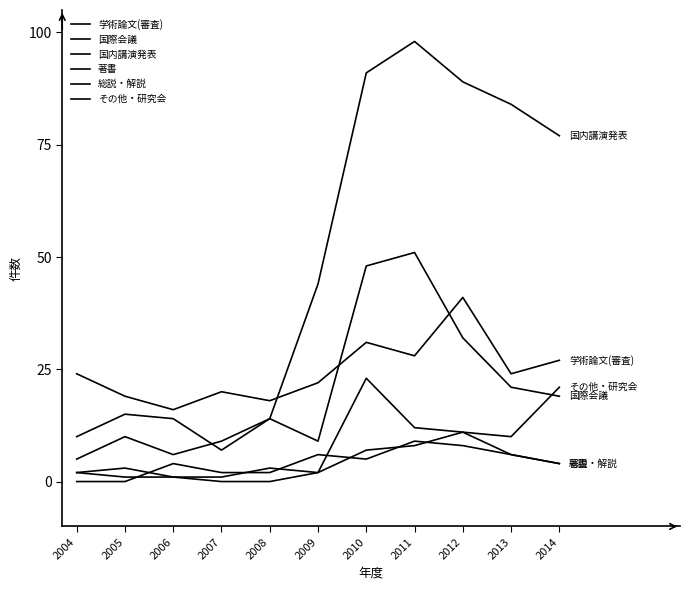

True or false: 学術論文(審査) has a value of 12 at 2009.

False